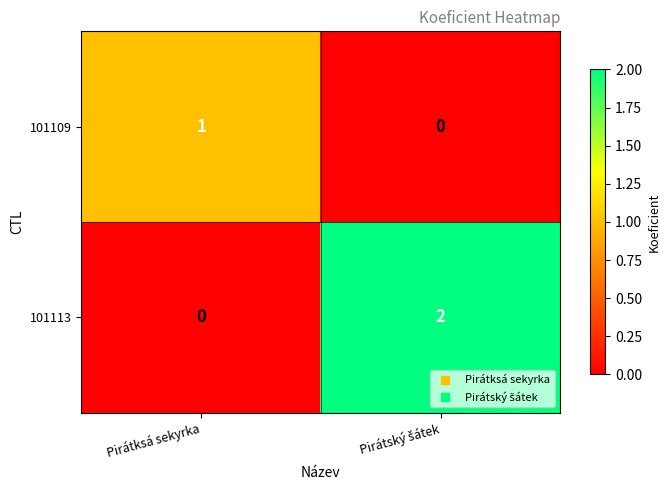

The 101109 series shows 0 at Pirátksá sekyrka. True or false?

False